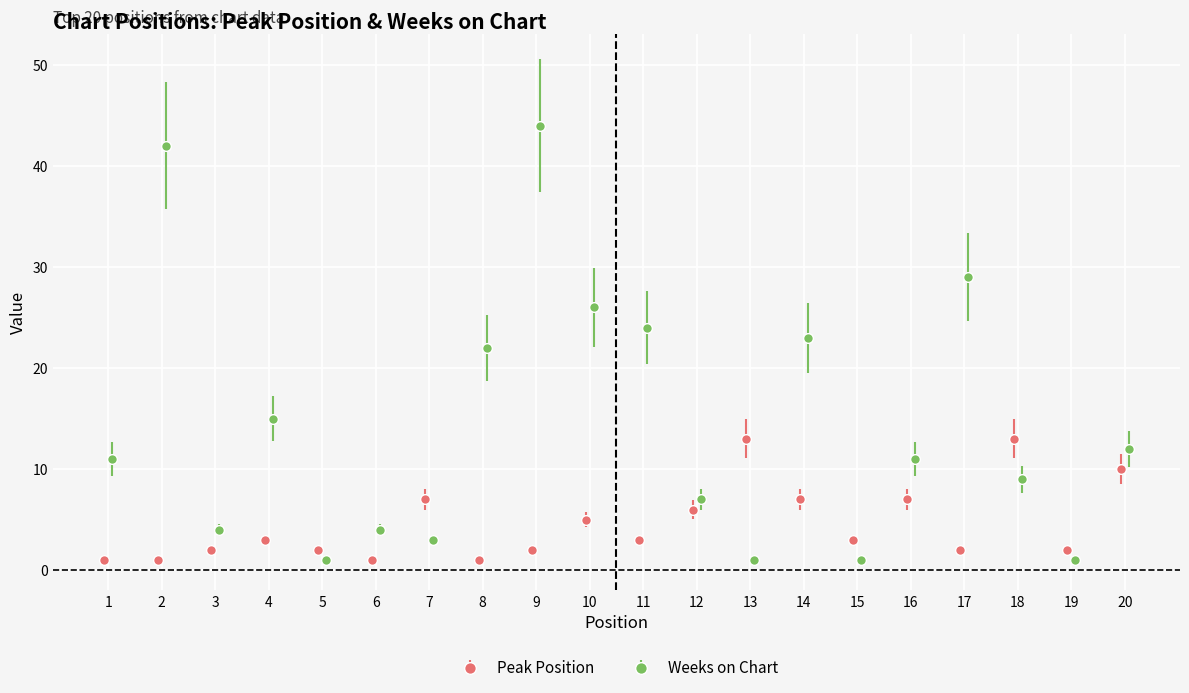

True or false: Peak Position has more than 1 interior local peaks.

True